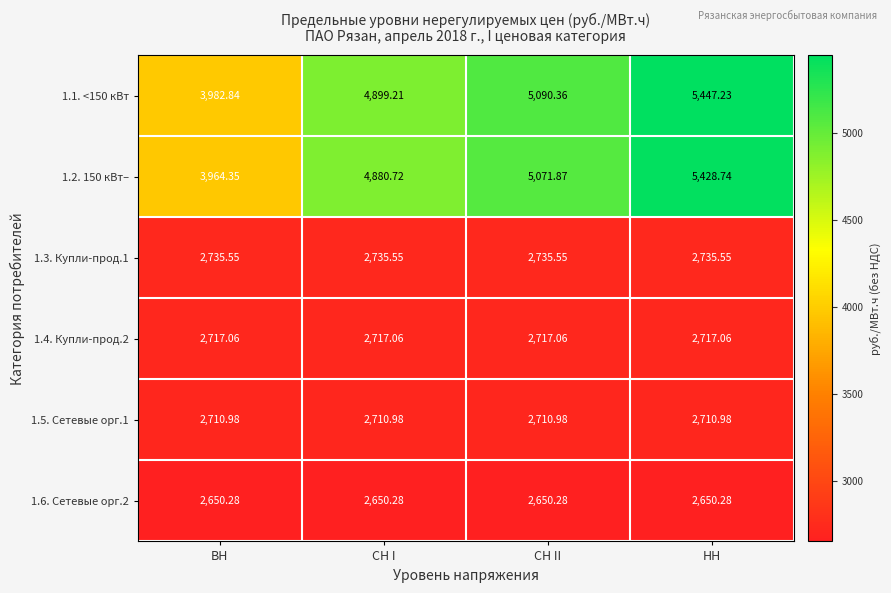

What is the total value across all series at СН II?

20976.1